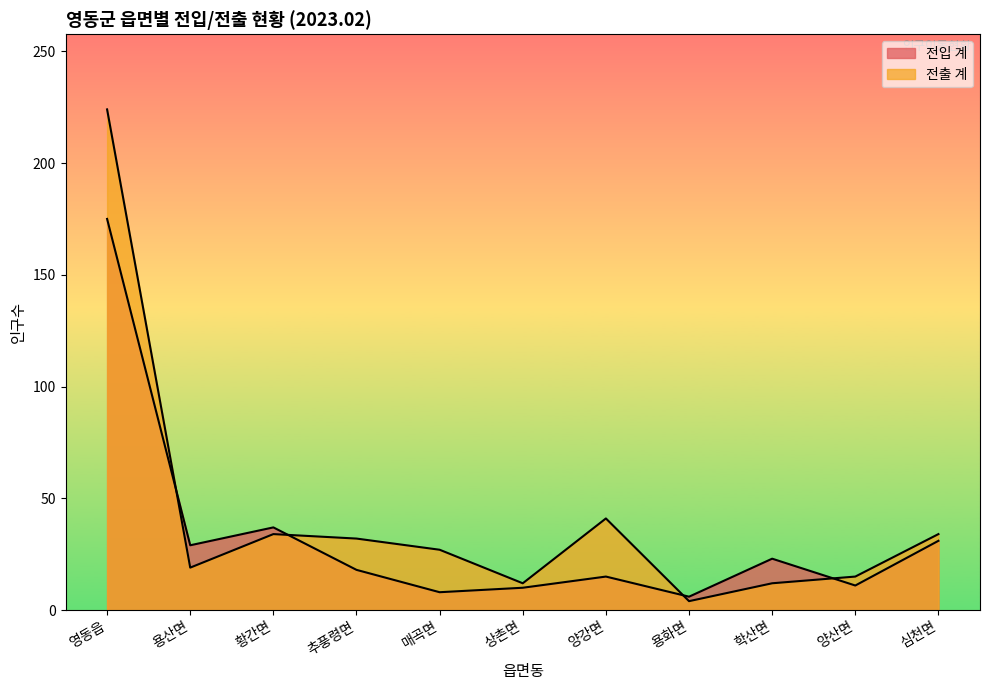

What position from the right is 양산면?

2